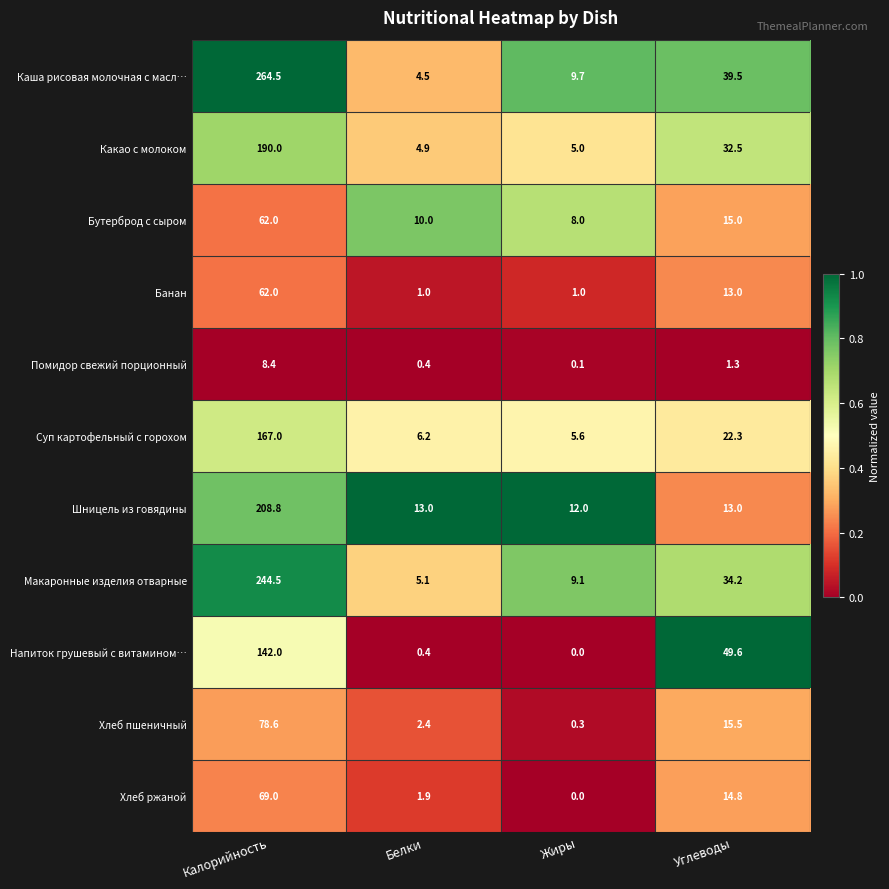

What is the difference between the highest and lowest values at Жиры?

12.0